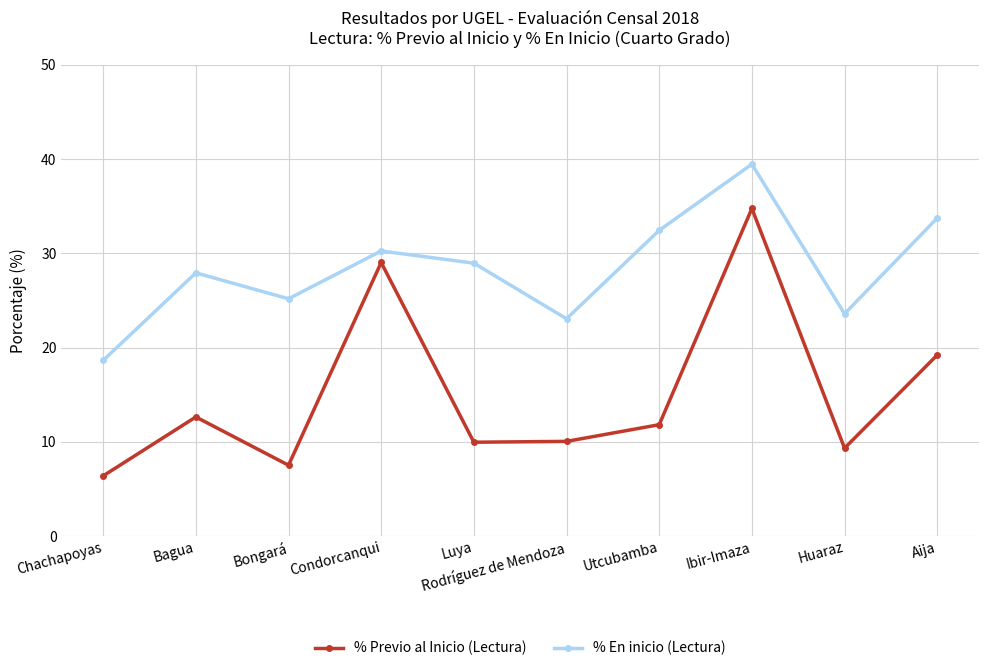

What is the label of the 9th point from the left?

Huaraz